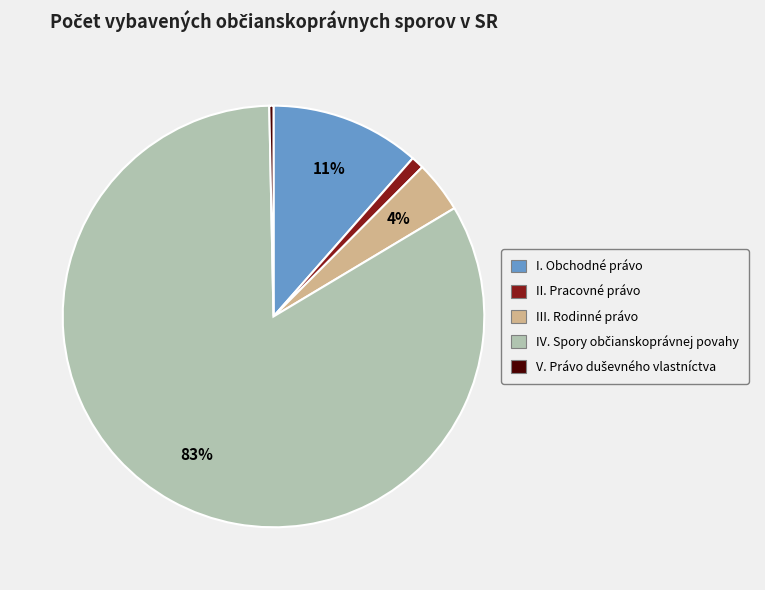

How many segments does this pie chart have?

5